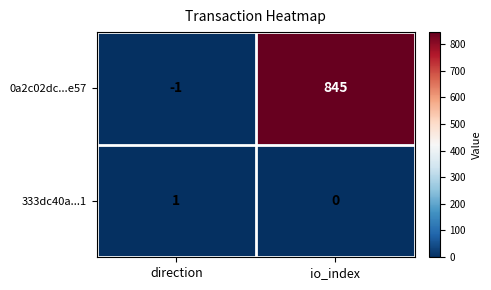

What is the maximum value shown in the chart?

845